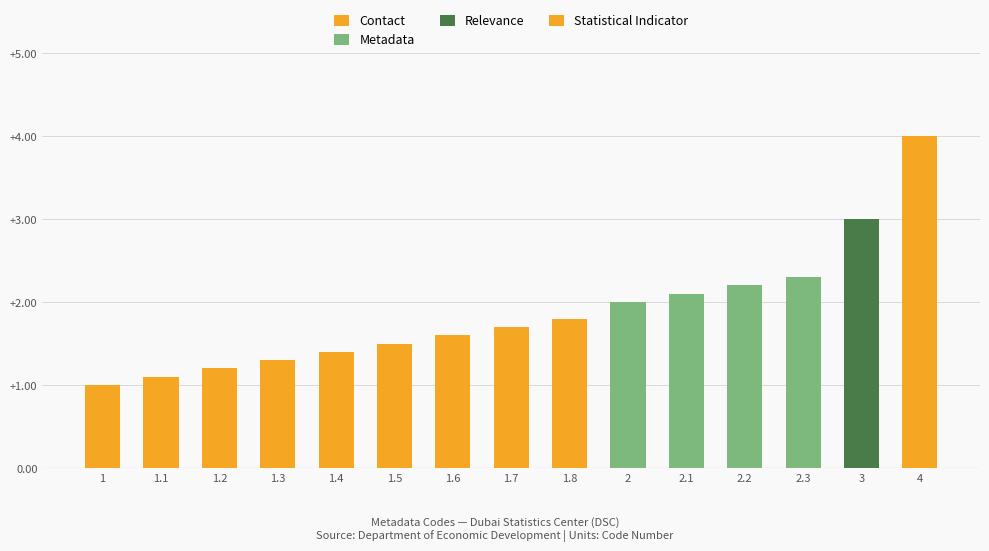

What is the value of the Code bar at the 3rd from the left?

1.2